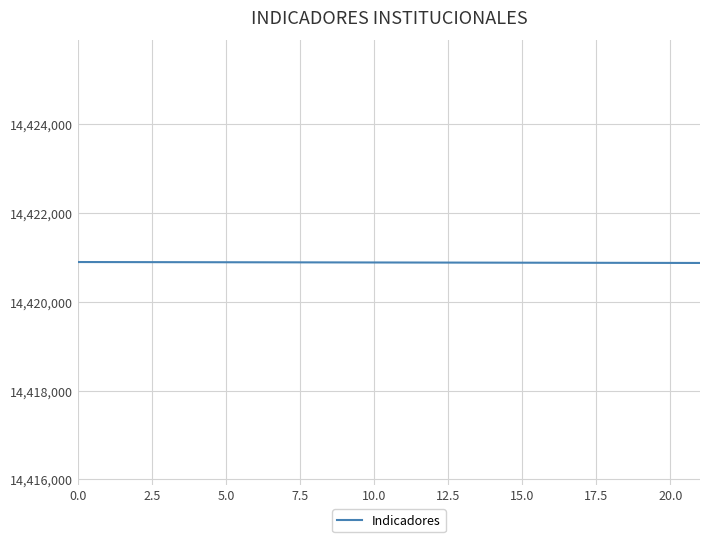

What is the minimum value shown in the chart?

14420877